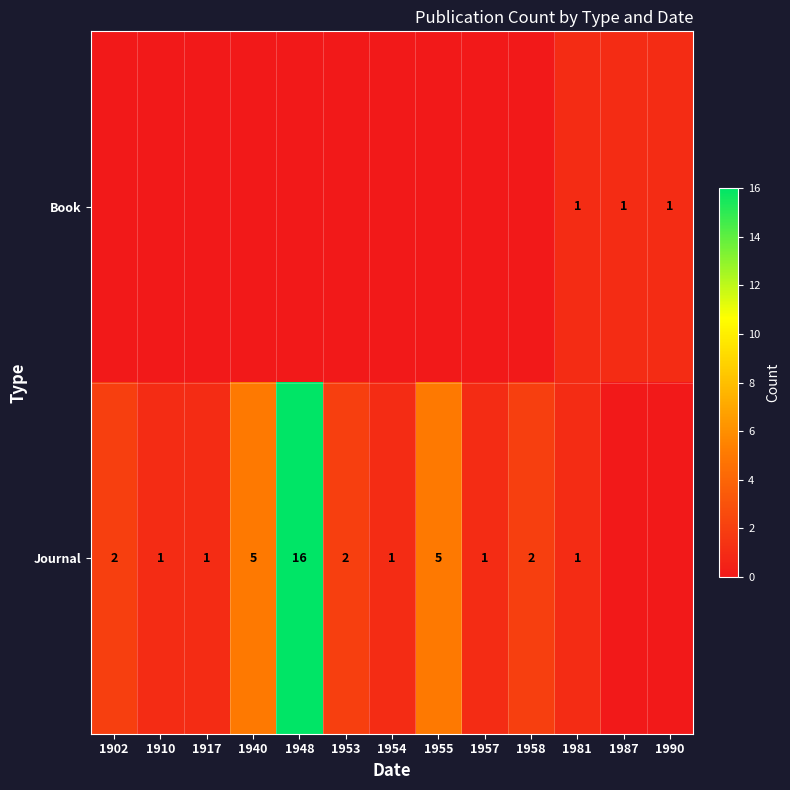

What is the sum of the Journal values at 1902 and 1953?

4